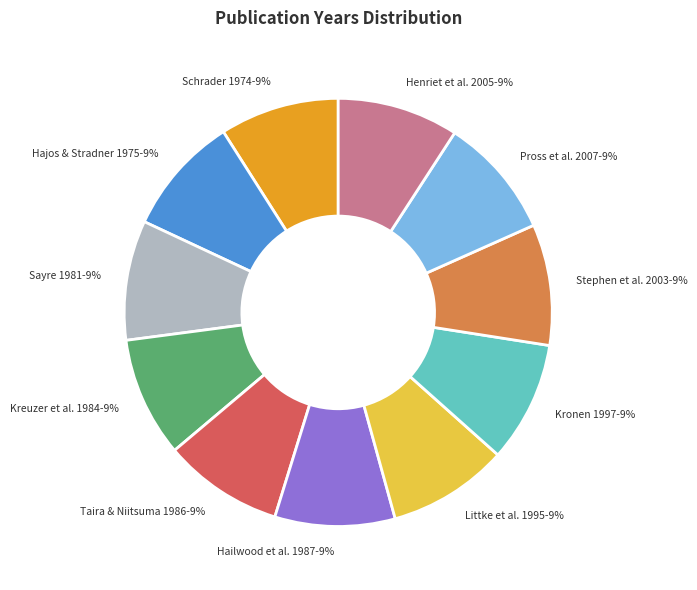

Approximately how many times larger is the value at Kreuzer et al. 1984 compared to Schrader 1974?

1.0